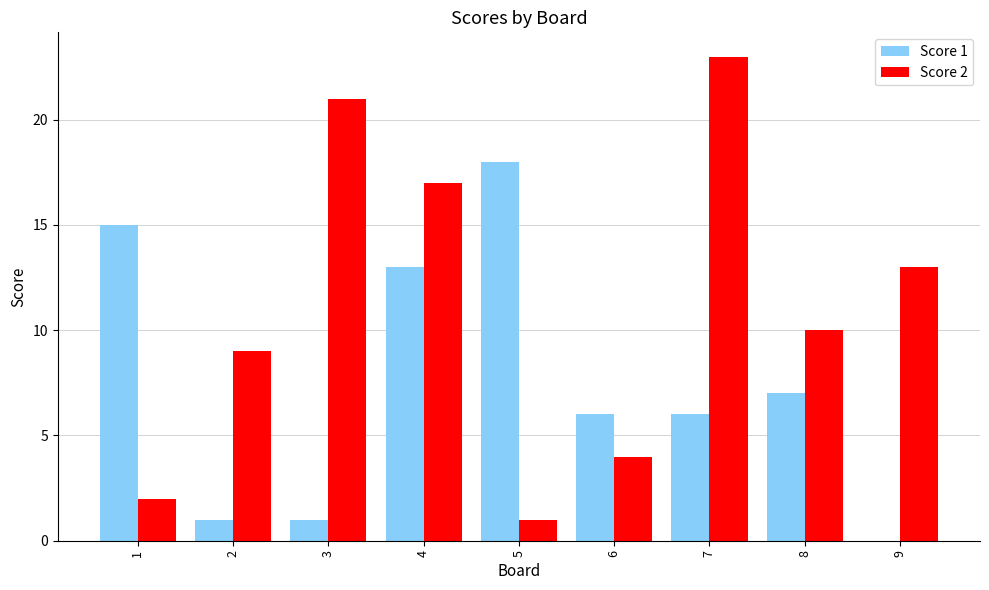

At which label does Score 1 first exceed 6?

1